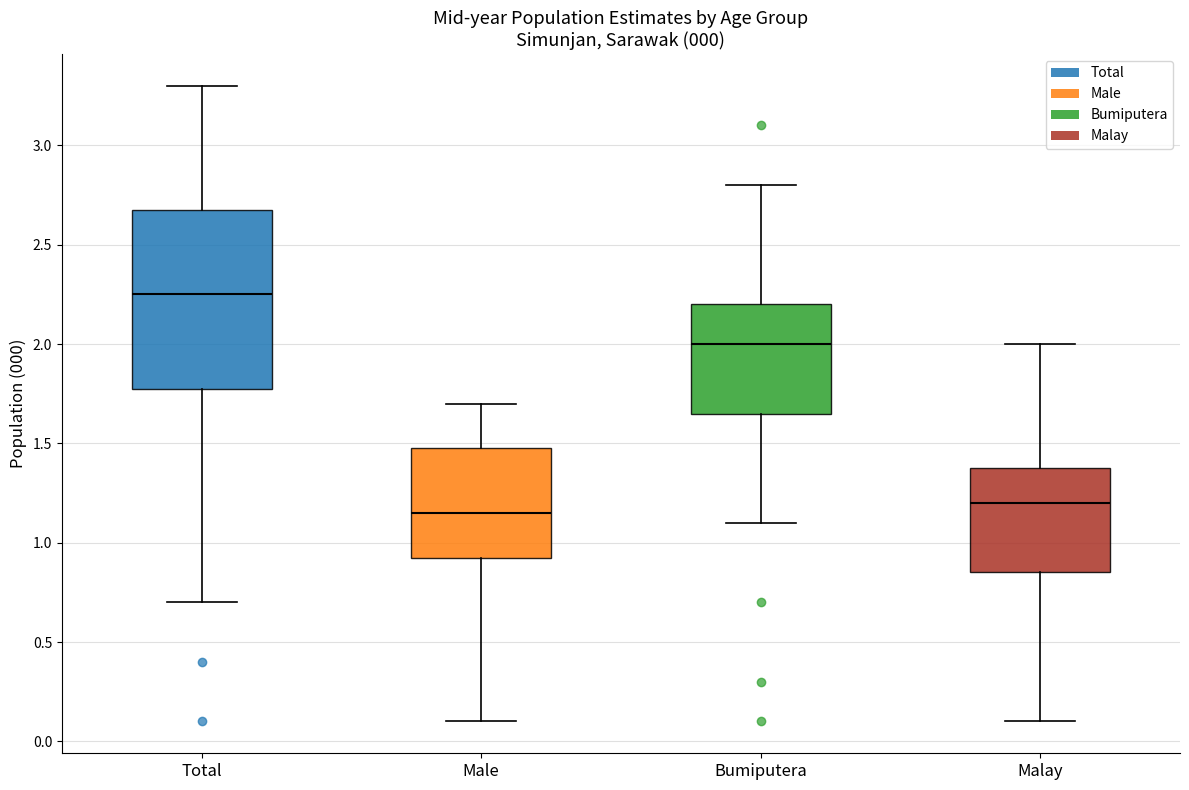

Which box has the lowest median line?

Male